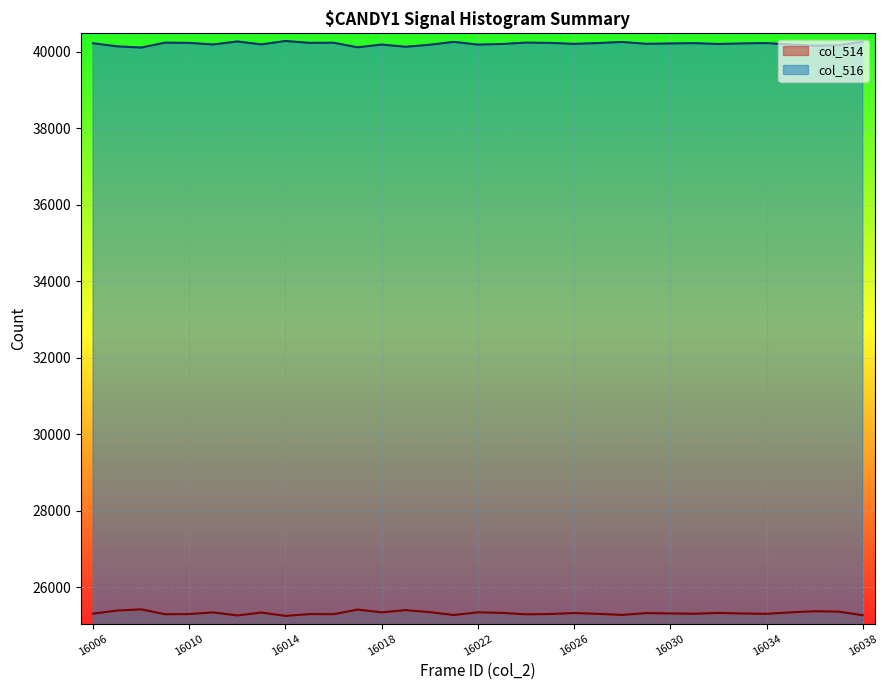

How many values in the col_516 series exceed 40213?

16